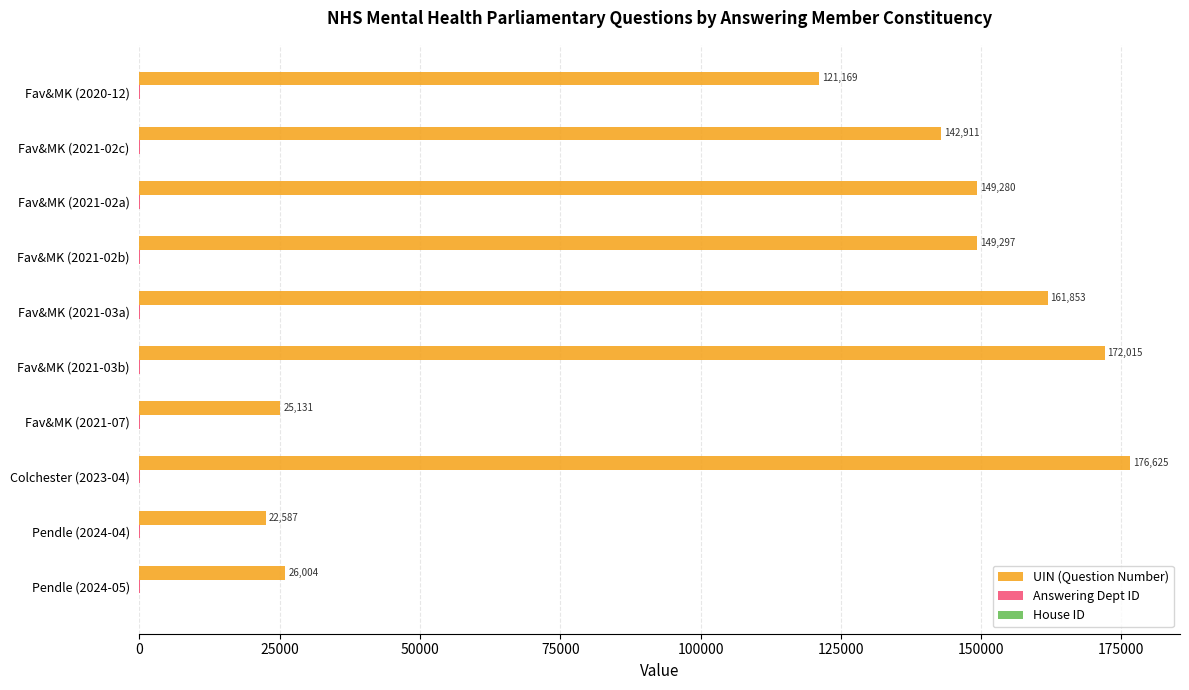

Which series changed the most between Fav&MK (2021-03a) and Fav&MK (2021-02c)?

UIN (Question Number)